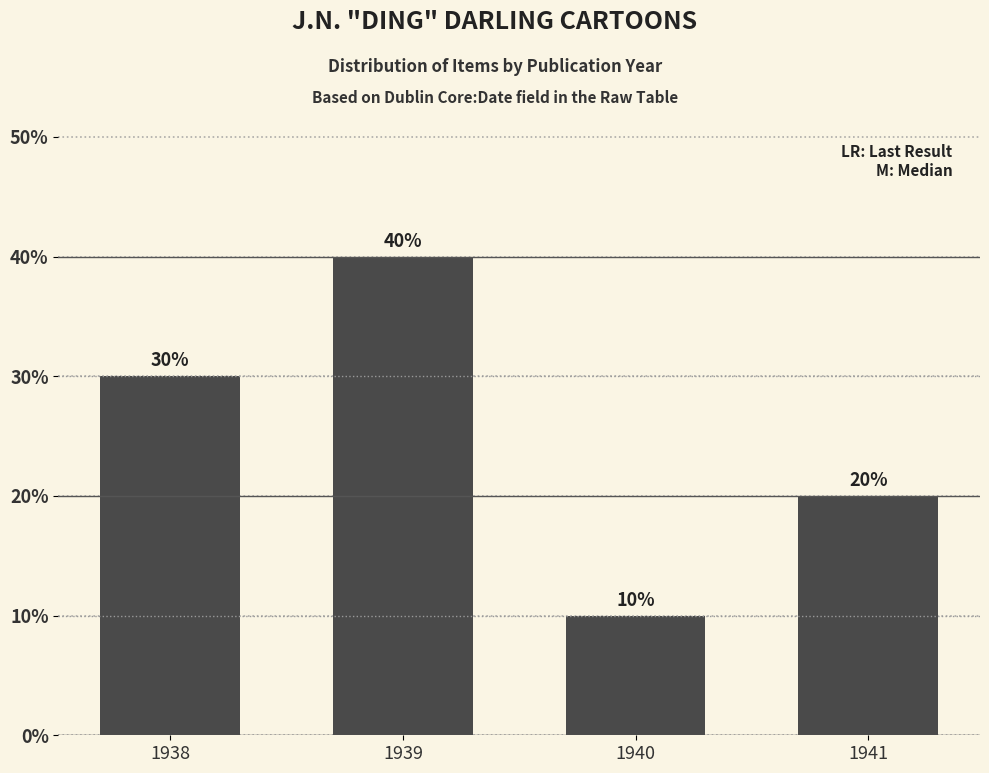

Is it true that the value at 1939 is 40?

True